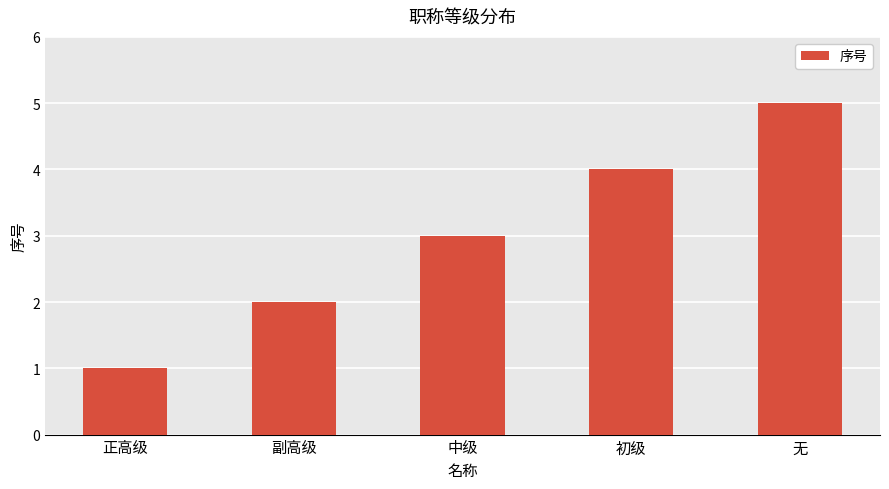

Which label corresponds to the smallest value in the chart?

正高级